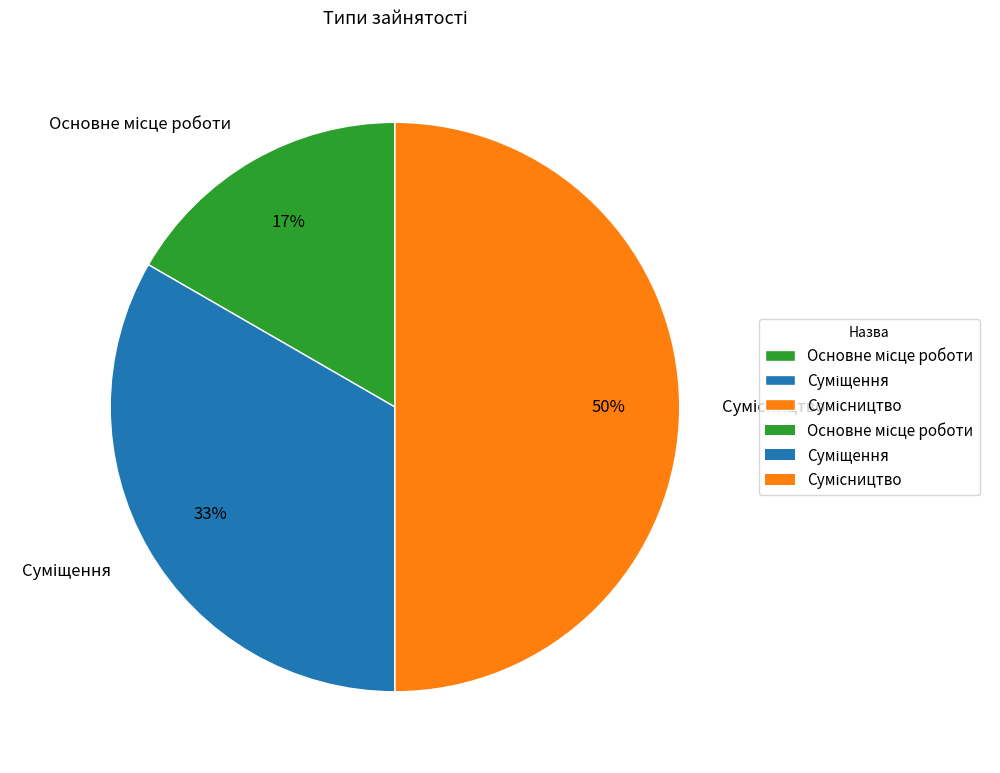

To the nearest percent, what is the average slice percentage?

33%